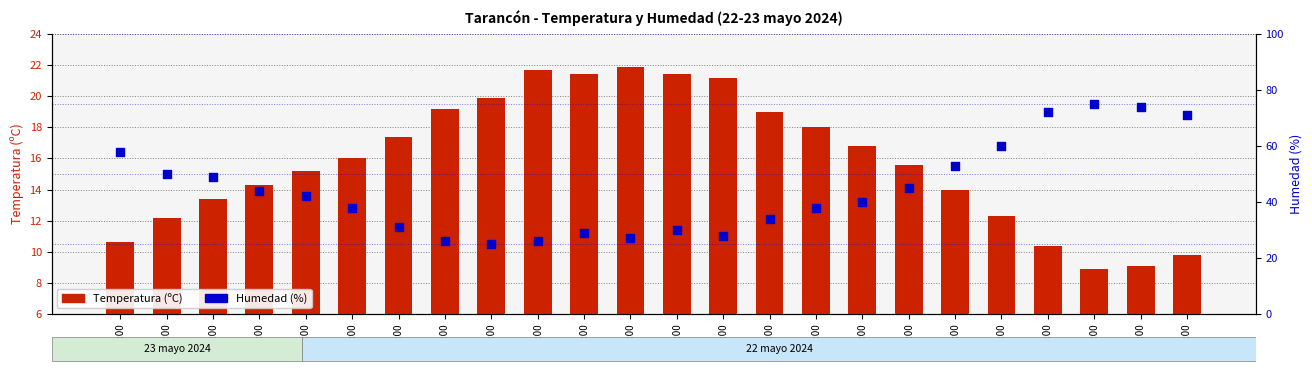

At which category is the sum across all series the highest?

07:00